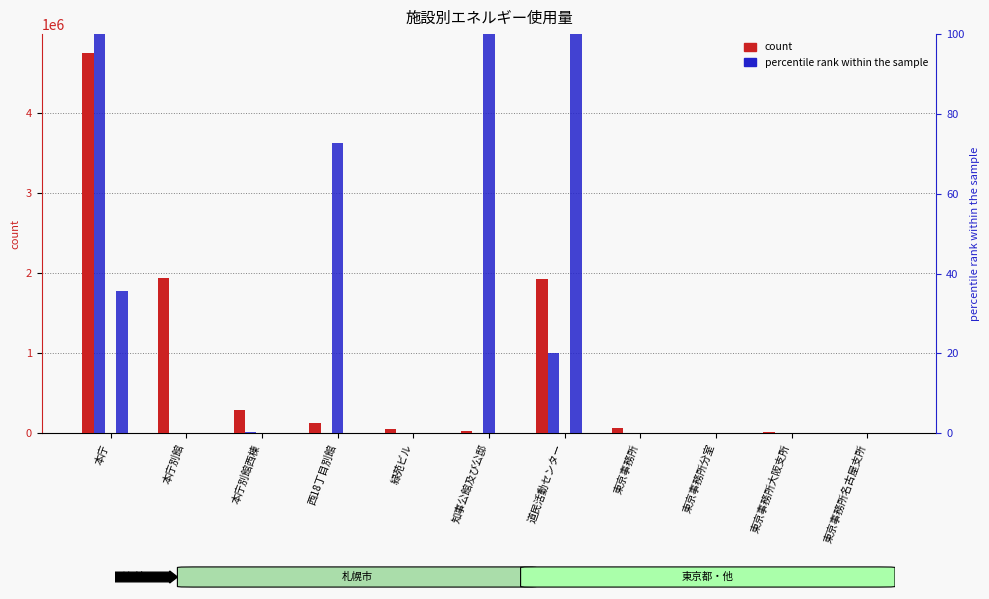

Is it true that 電気(kWh) equals 1935264.0 at 道民活動センター?

True